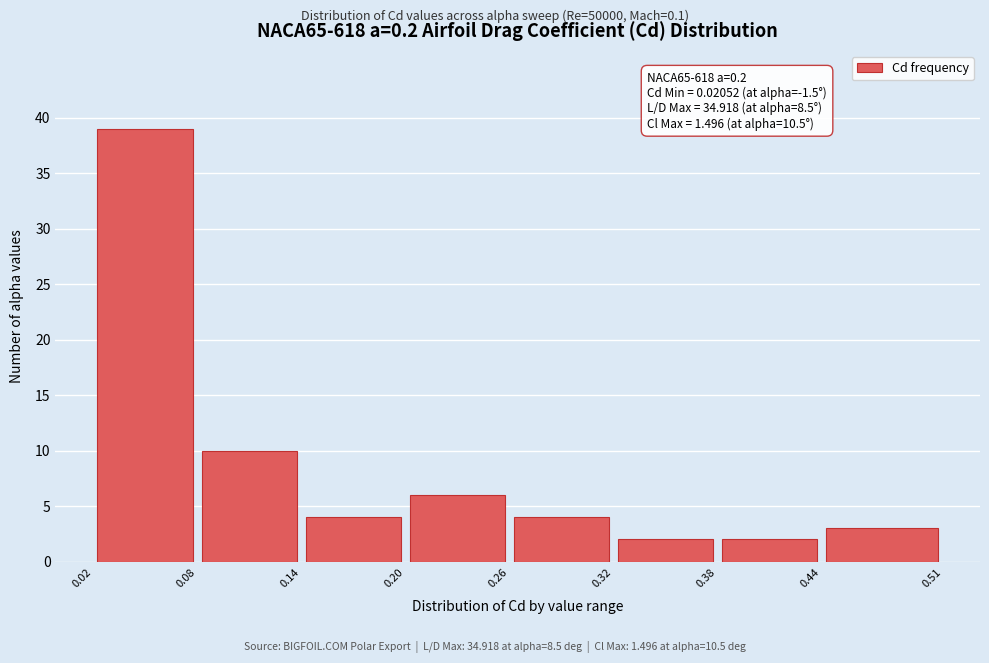

Which range on the x-axis has the tallest bar?

0.02 to 0.08